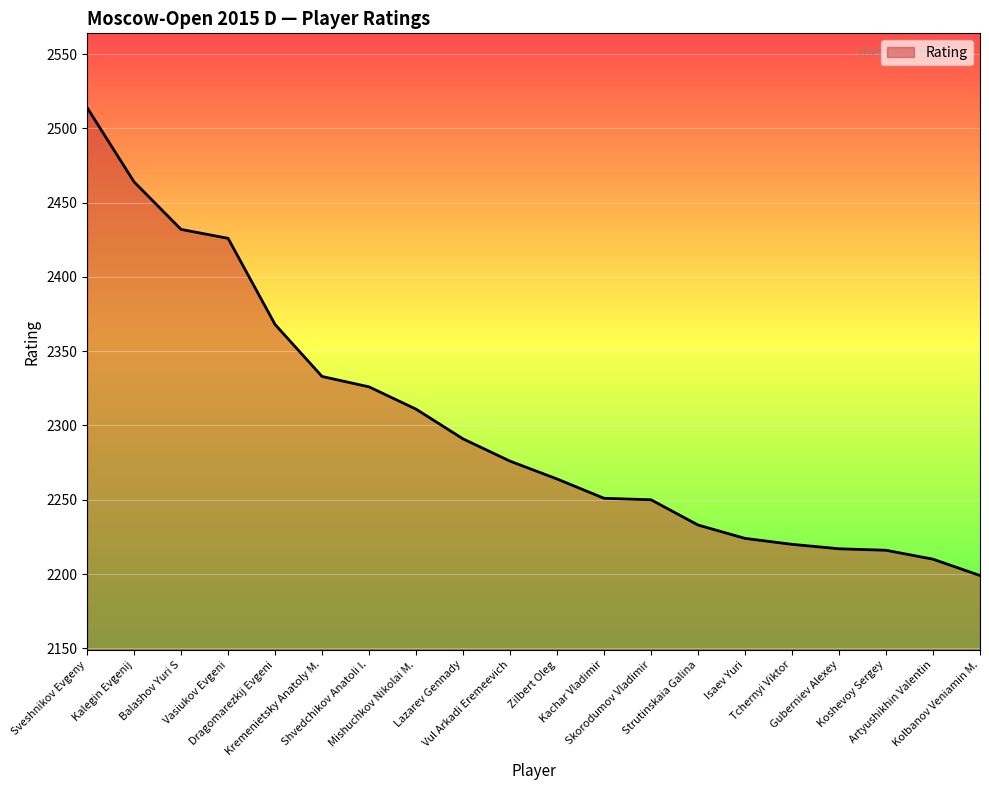

What is the minimum value shown in the chart?

2199